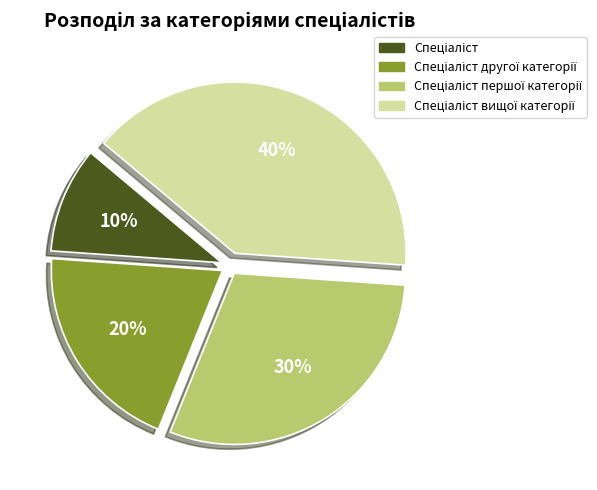

To the nearest percent, what is the difference between the largest and smallest slice percentages?

30%